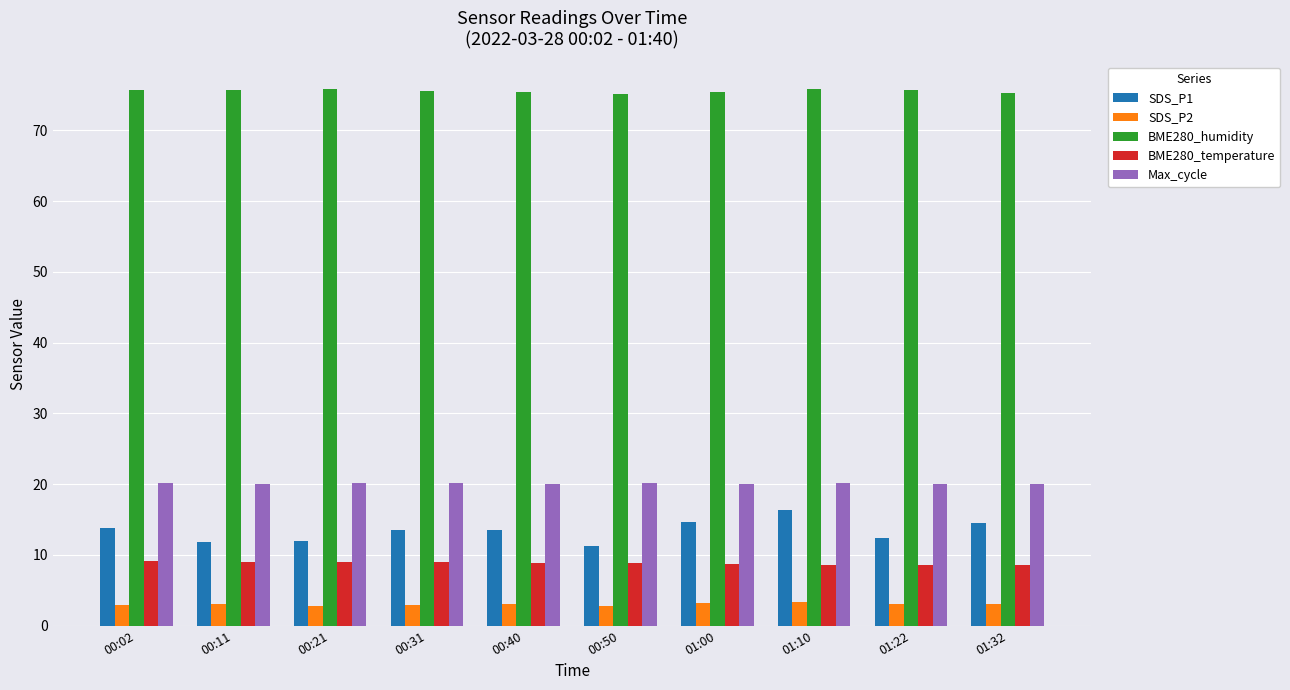

What position from the left is 00:50?

6